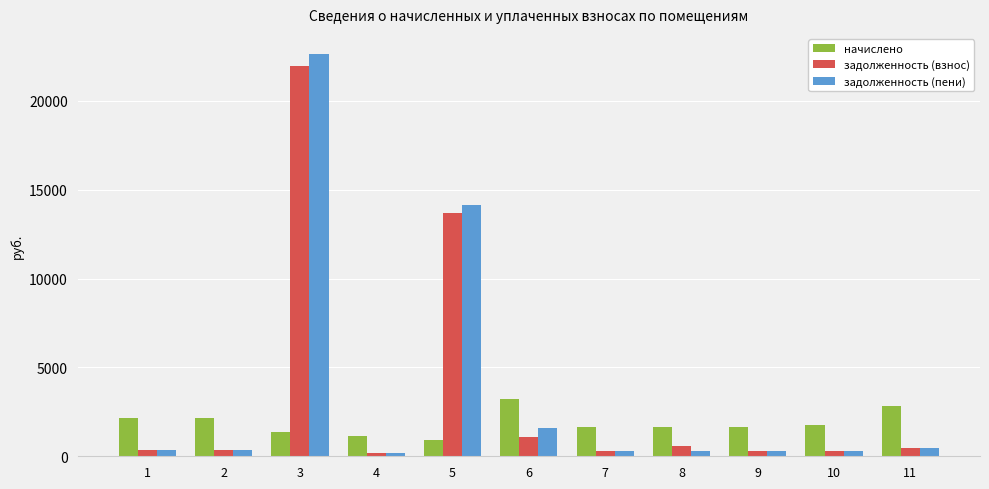

What is the total value across all series at 5?

28748.3